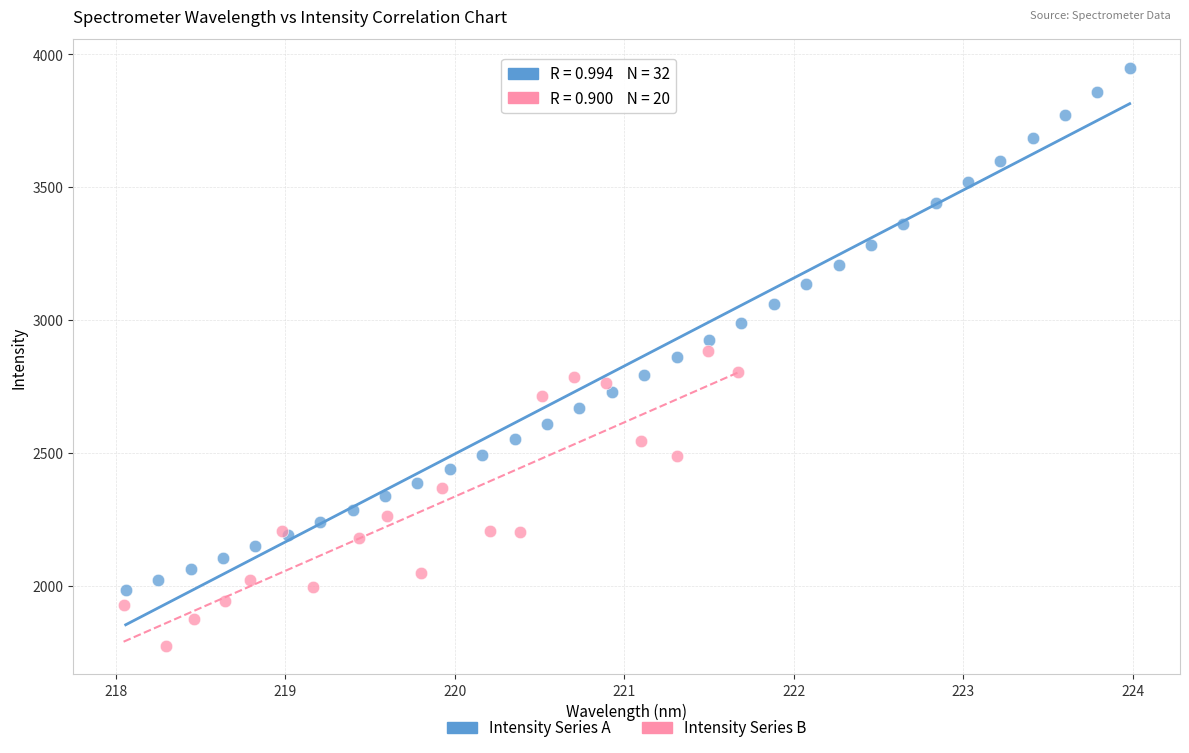

Which series contains the lowest Y value?

Intensity Series B